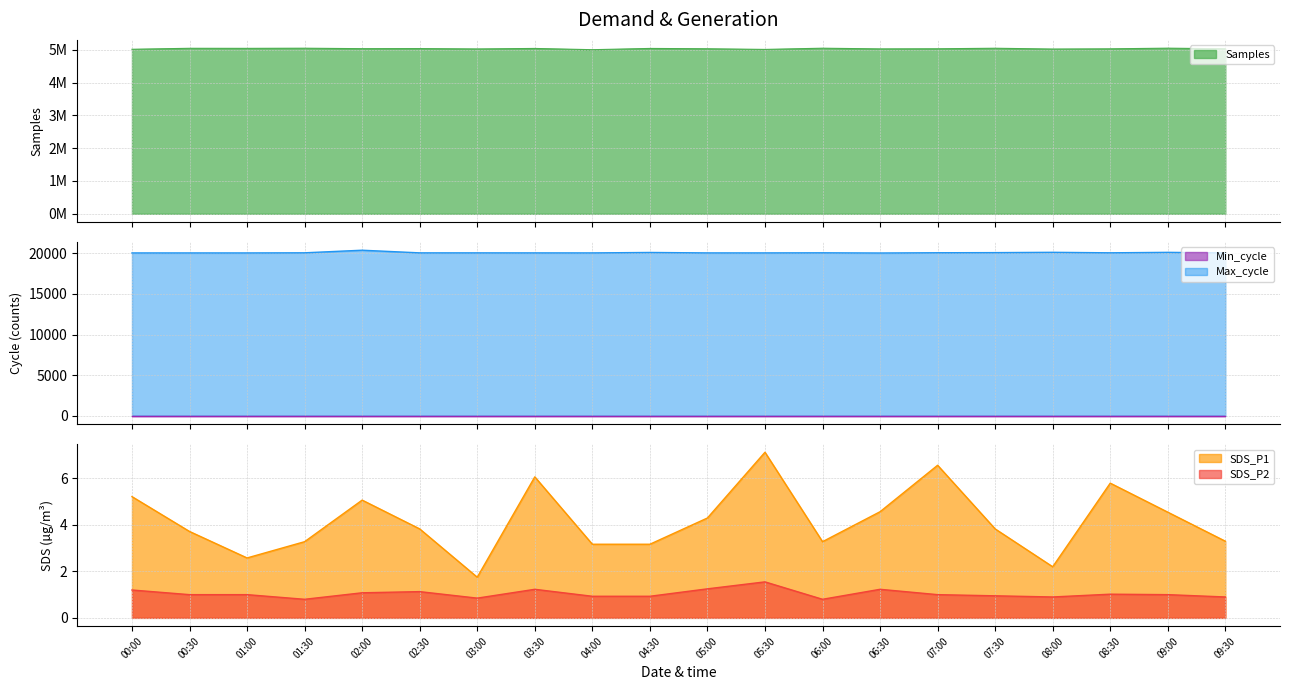

Does the chart have visible grid lines?

Yes